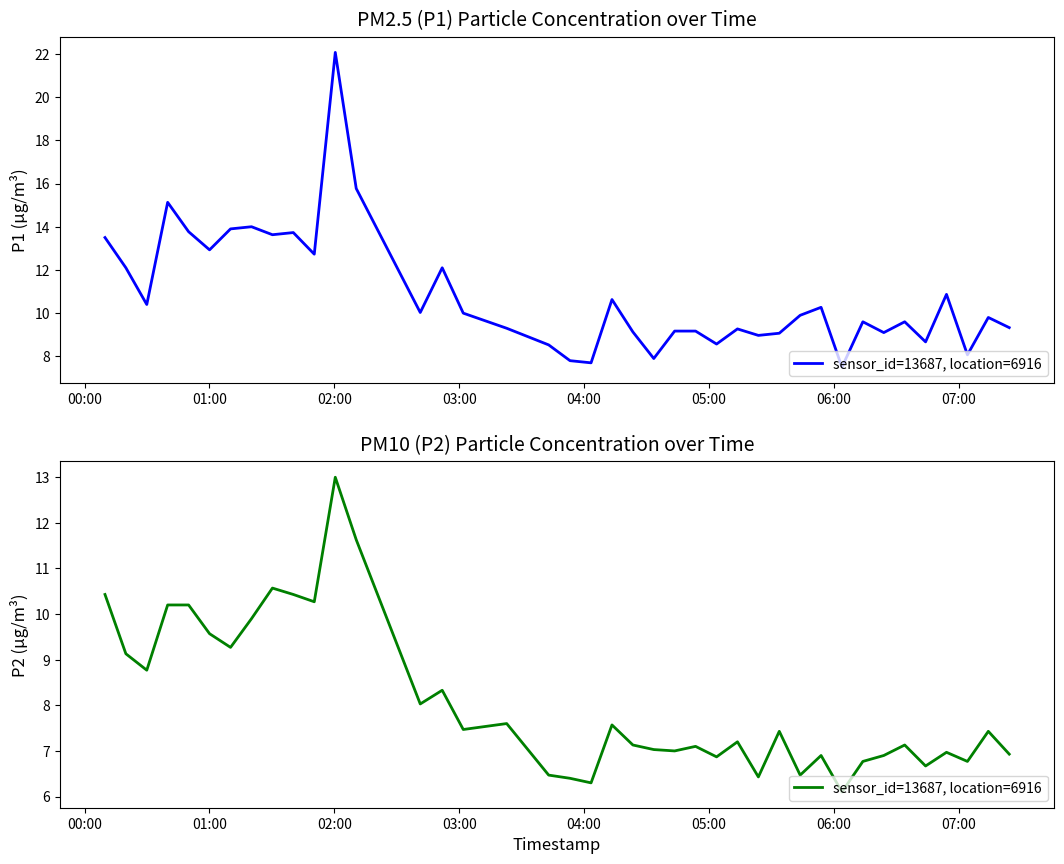

Is this an area chart (filled region under the line)?

No